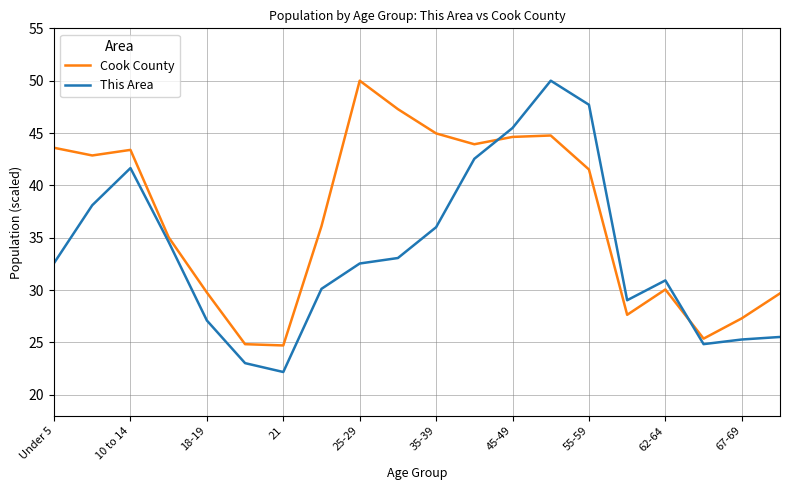

True or false: This Area and Cook County intersect in this chart.

True